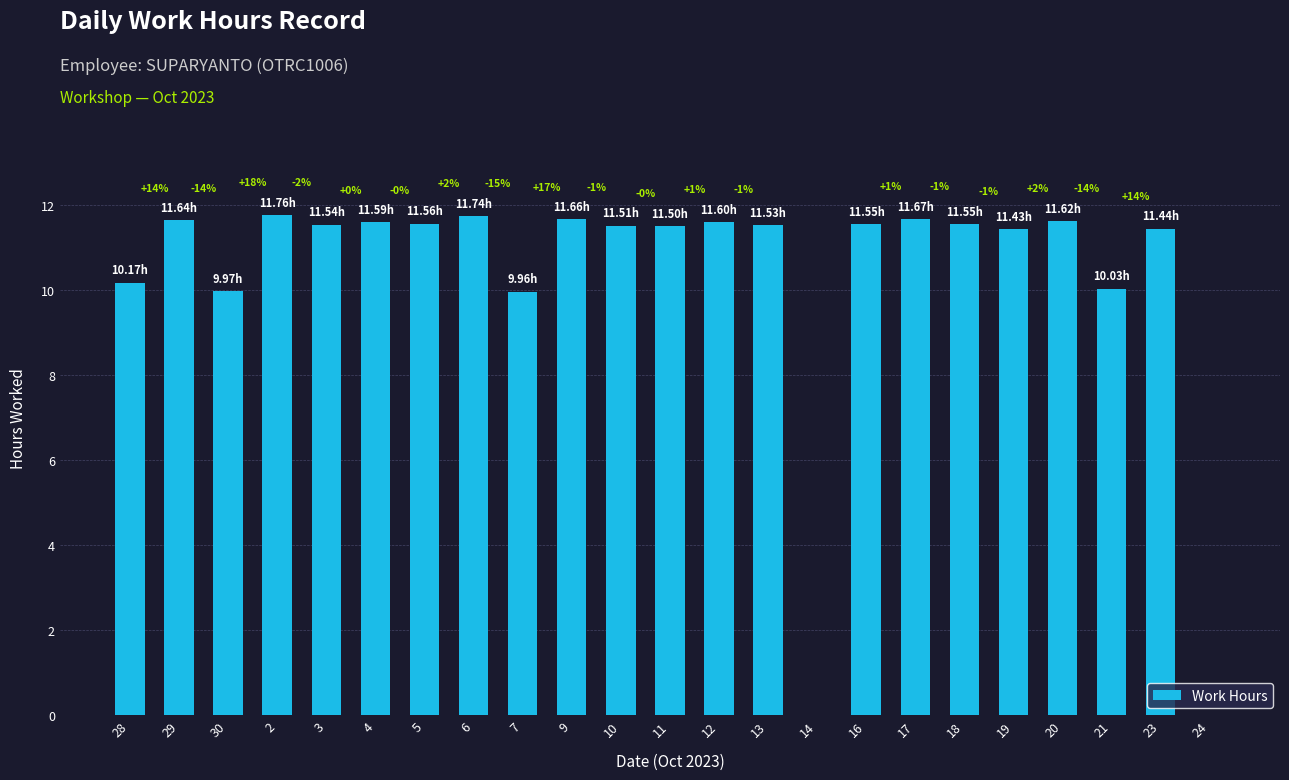

What is the change in value from 7 to 18?

+1.6